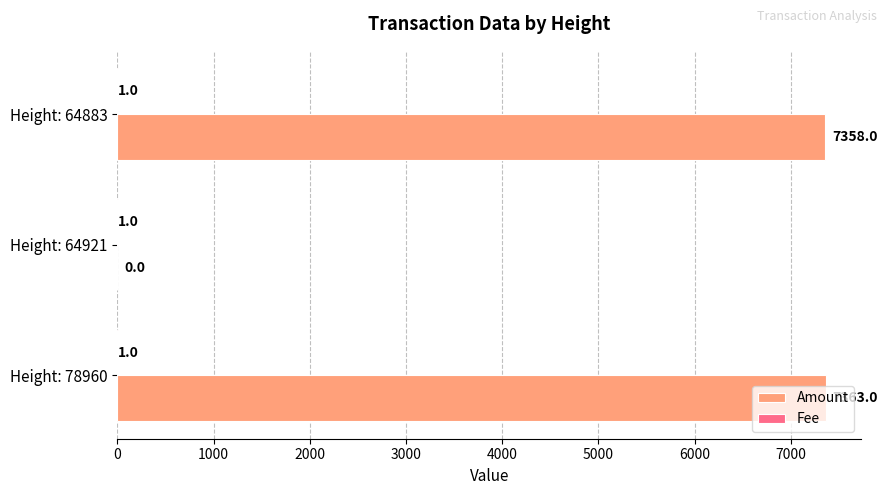

Count the number of categories in the chart.

3